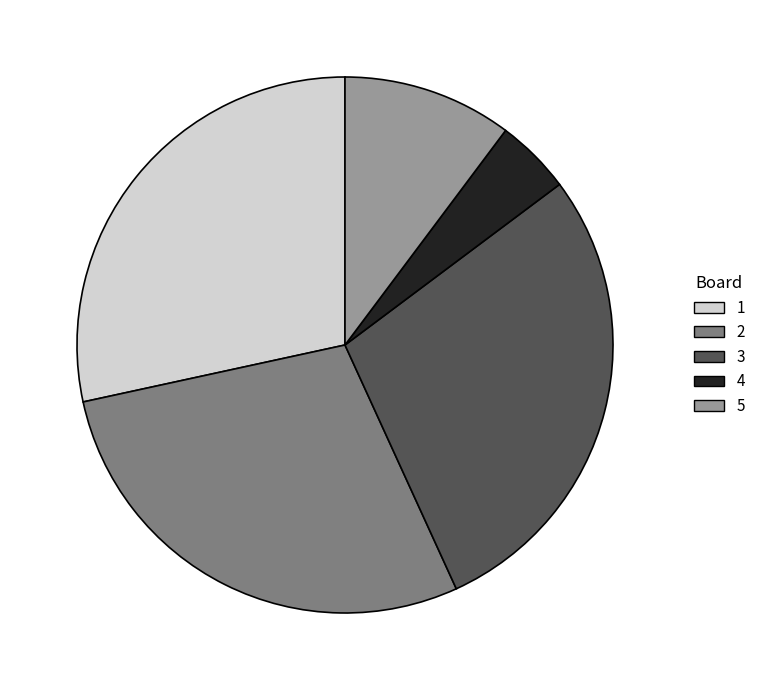

Is there a majority slice in this chart?

No